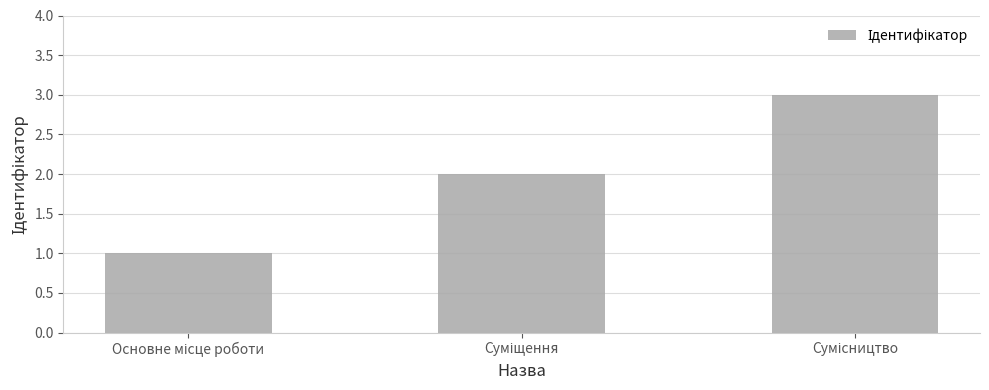

What is the greatest value displayed?

3